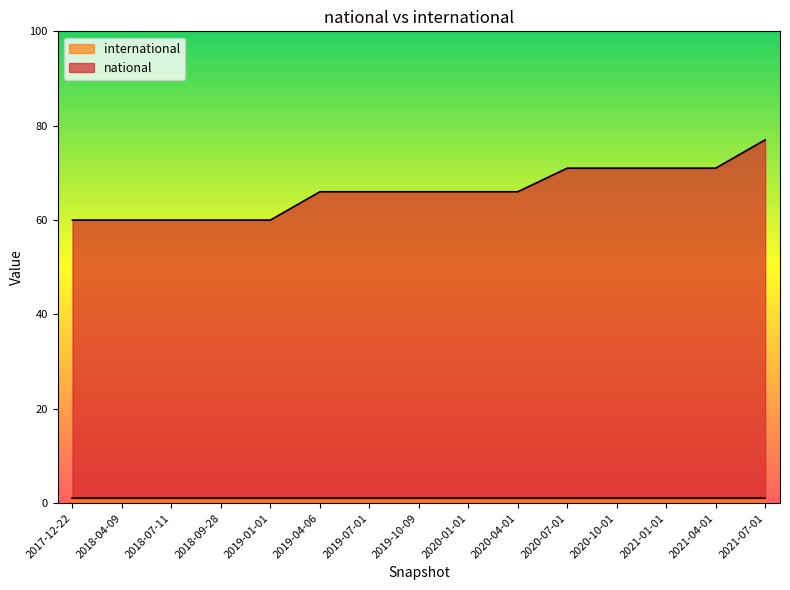

Rank the categories by value from highest to lowest.

2021-07-01, 2020-07-01, 2020-10-01, 2021-01-01, 2021-04-01, 2019-04-06, 2019-07-01, 2019-10-09, 2020-01-01, 2020-04-01, 2017-12-22, 2018-04-09, 2018-07-11, 2018-09-28, 2019-01-01